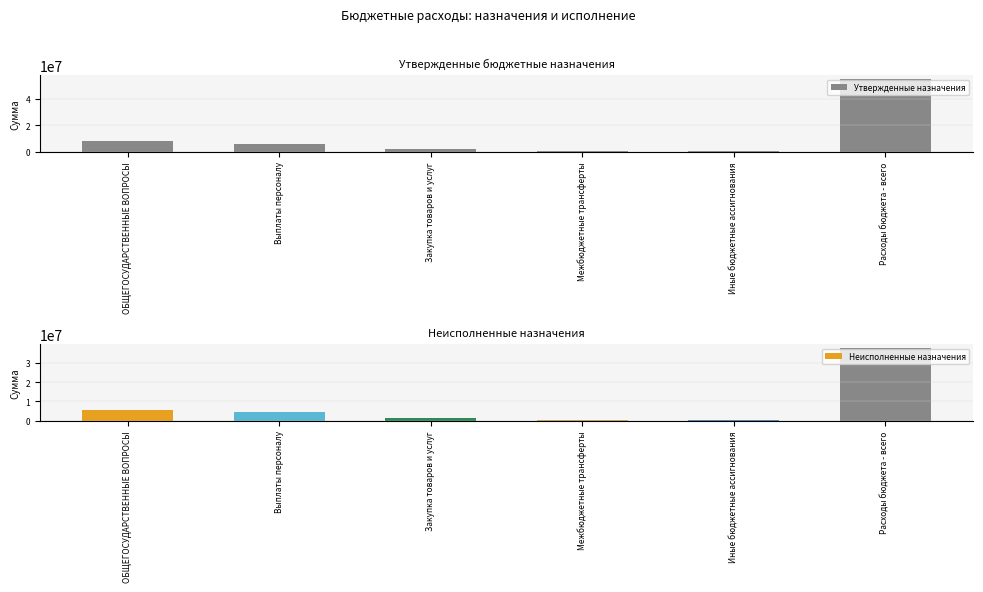

Which has a higher value, Расходы бюджета - всего or Выплаты персоналу?

Расходы бюджета - всего